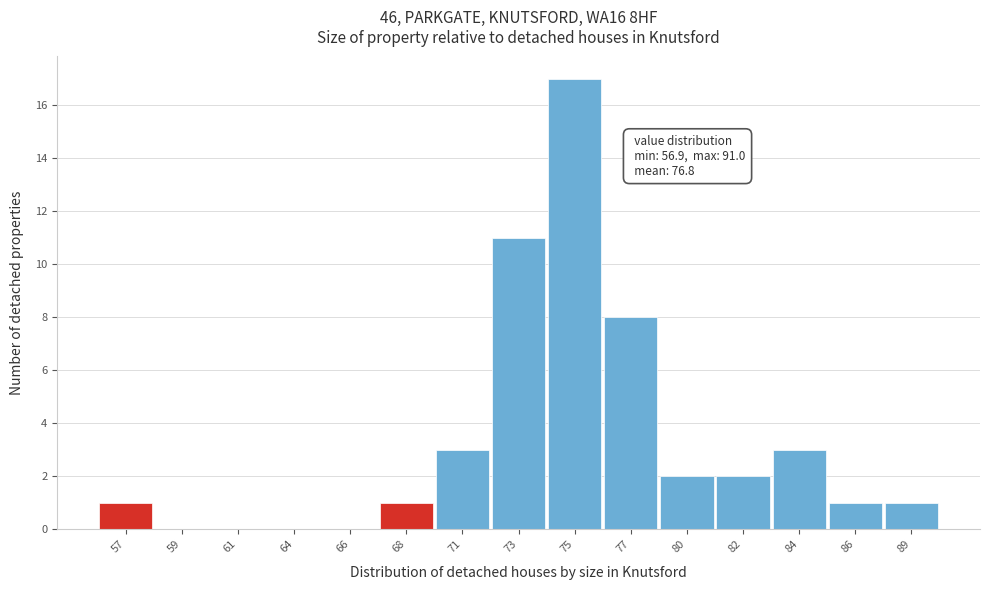

Reading left to right, list all the values displayed in this chart.

57=1	59=0	61=0	64=0	66=0	68=1	71=3	73=11	75=17	77=8	80=2	82=2	84=3	86=1	89=1